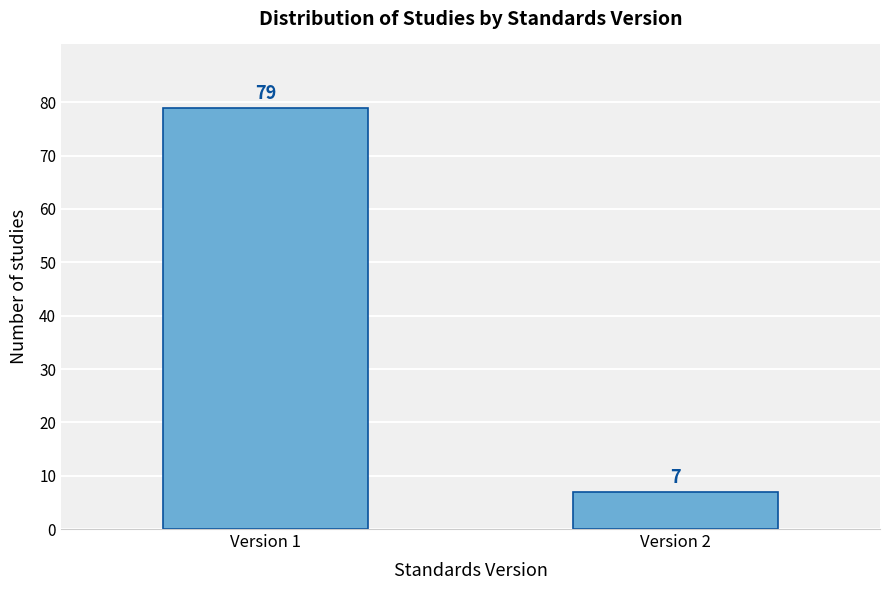

Reading left to right, list all the values displayed in this chart.

79	7